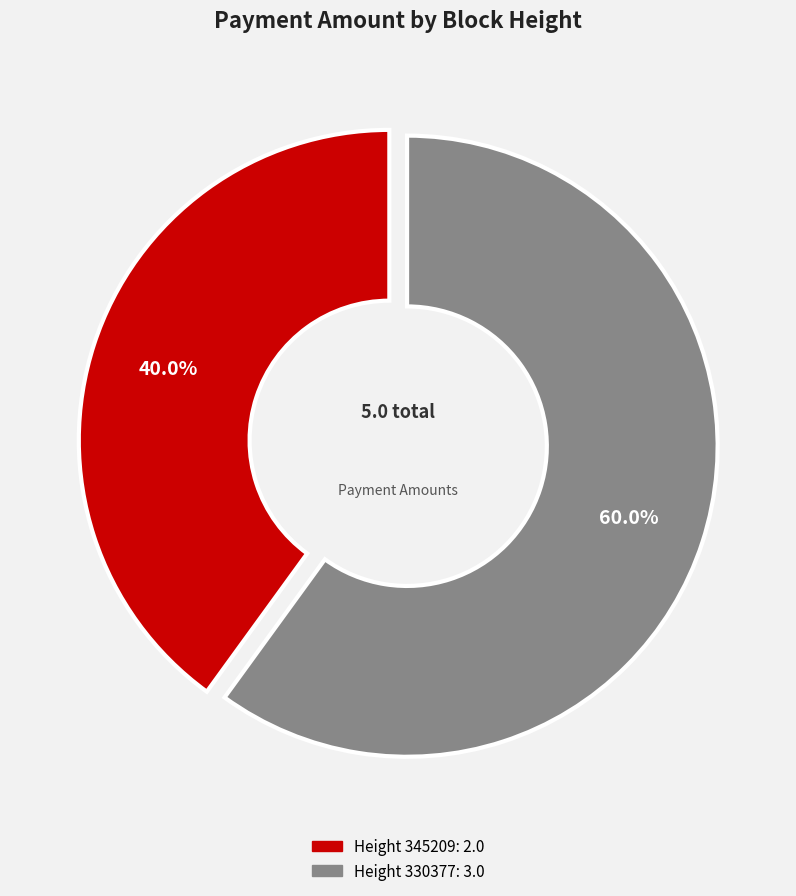

Is there any slice that represents more than half of the pie?

Yes